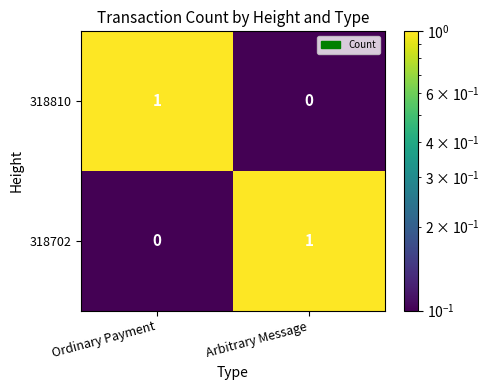

The value of 318810 at Arbitrary Message is 0. True or false?

True